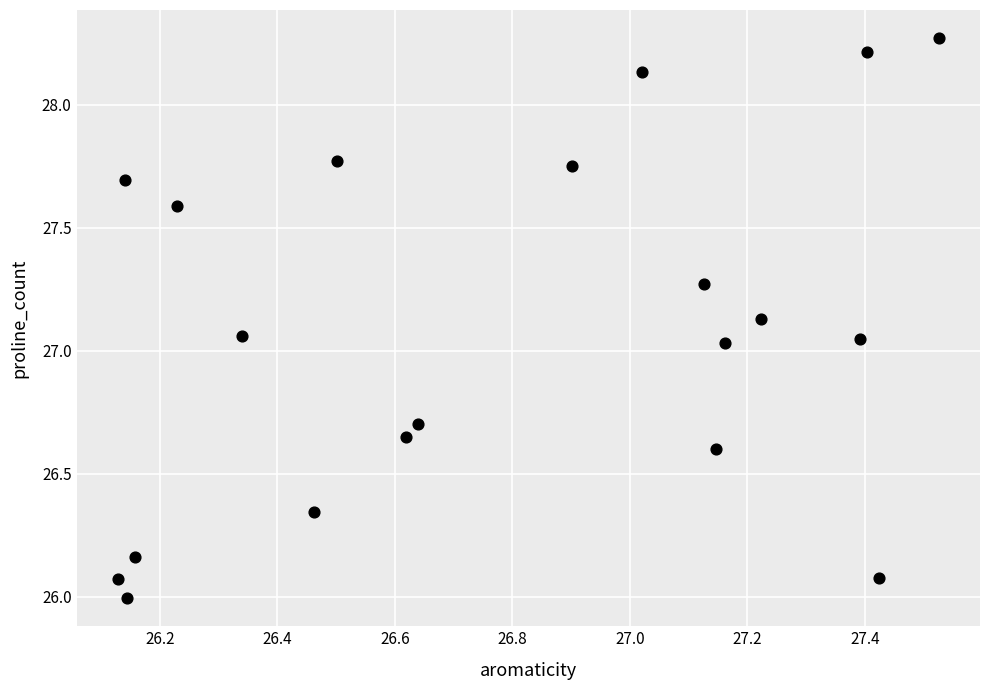

What is the range of Y values (max minus min)?

2.3